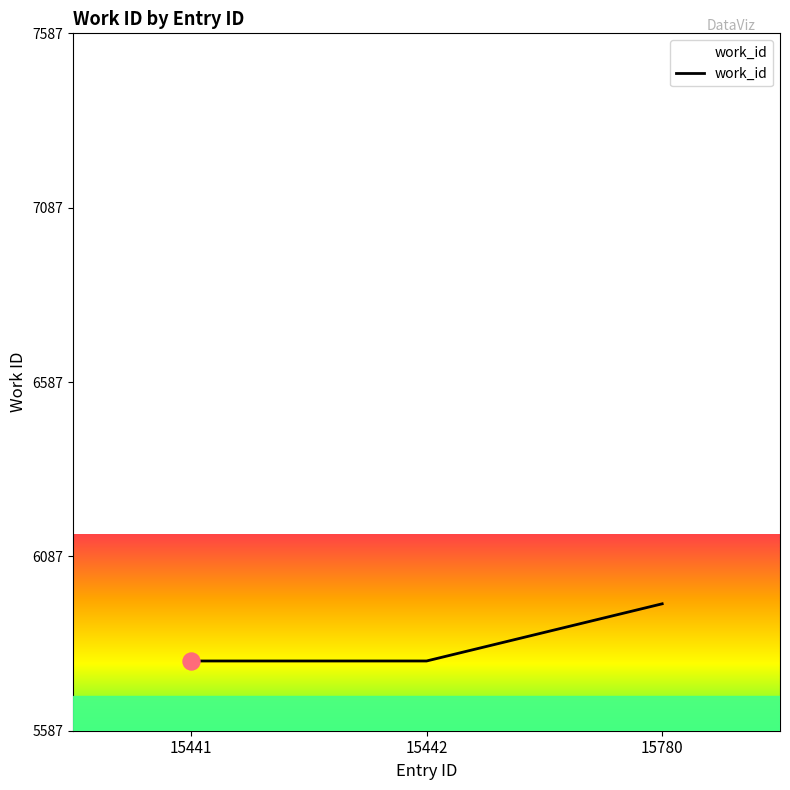

What is the ratio of the value at 15442 to the value at 15780?

1.0